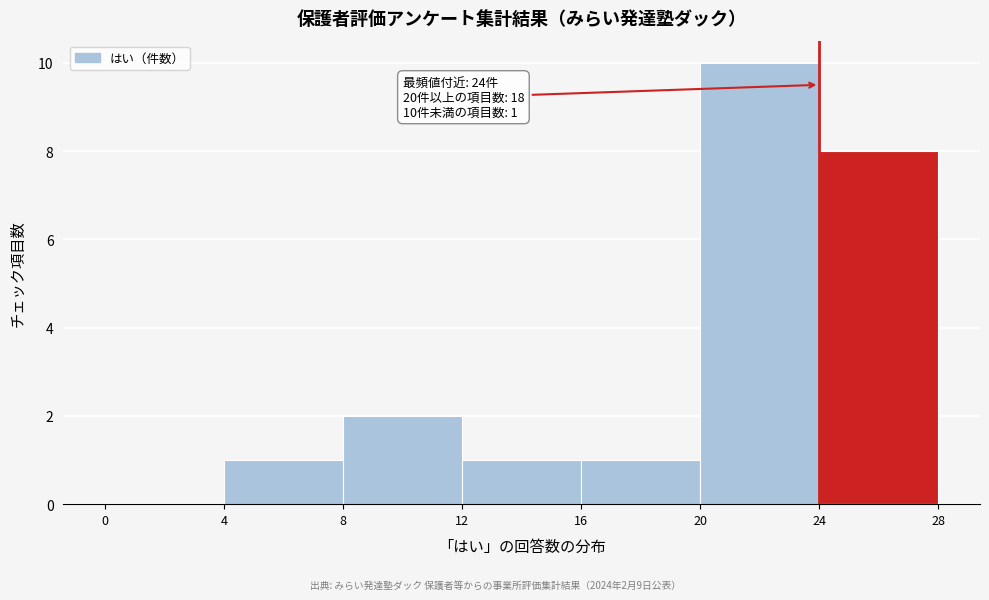

Over which range of the x-axis is the bar tallest?

20 to 24